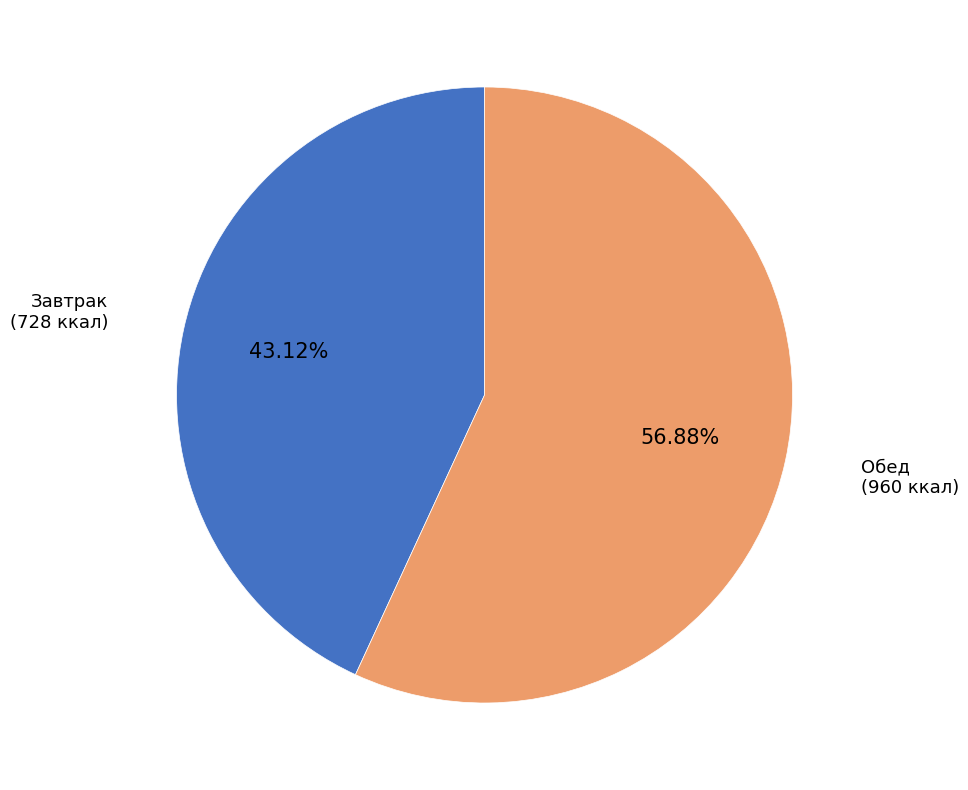

Which has a higher value, Обед (960 ккал) or Завтрак (728 ккал)?

Обед (960 ккал)